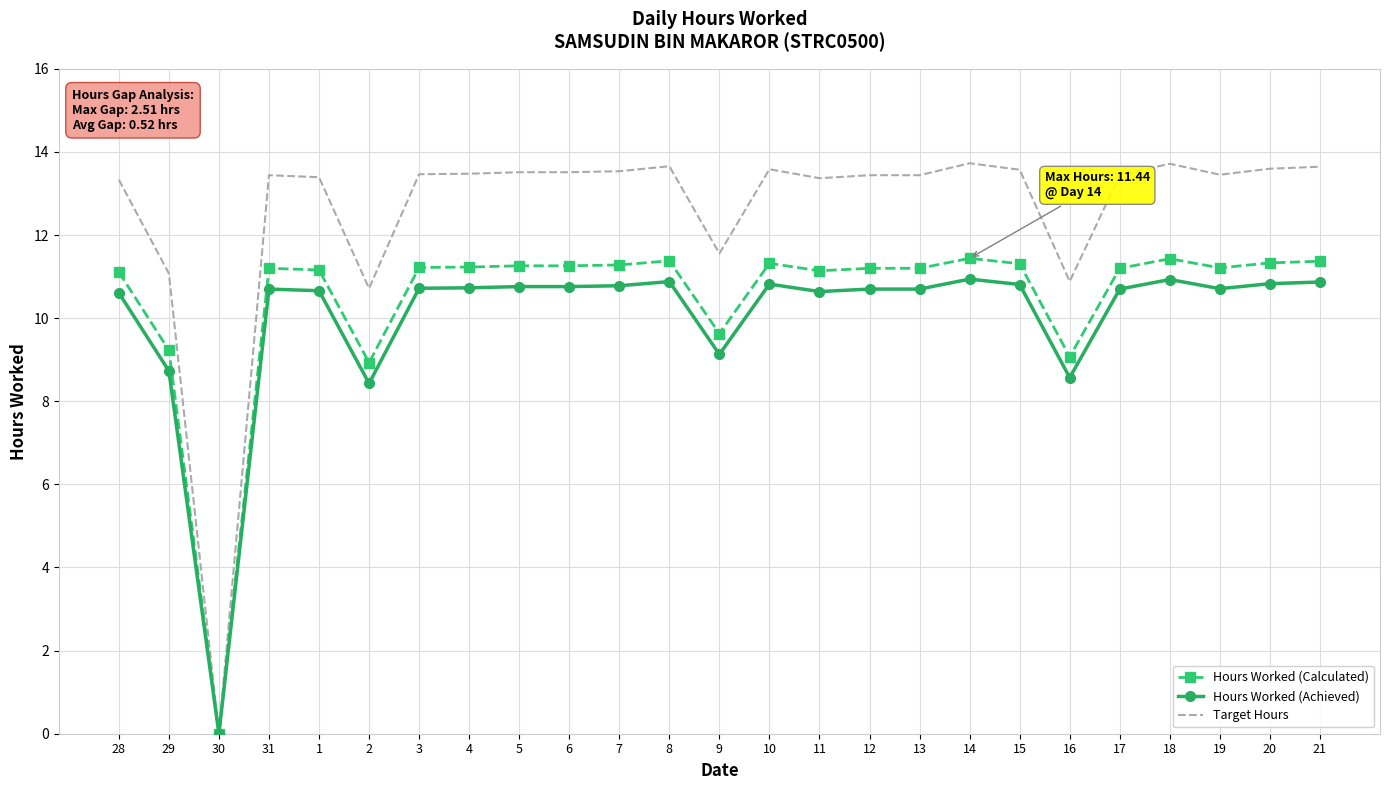

What is the difference between the maximum and minimum values in the Target Hours series?

13.7